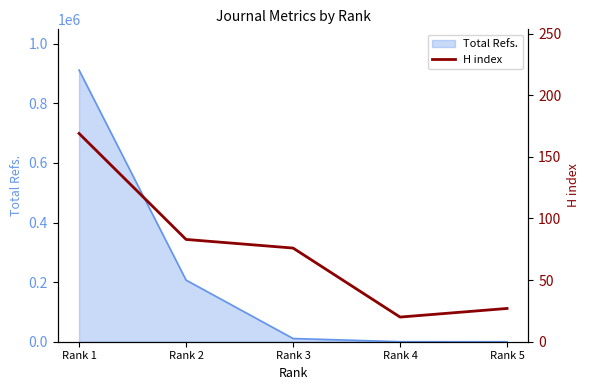

How many data points are less than 76?

2